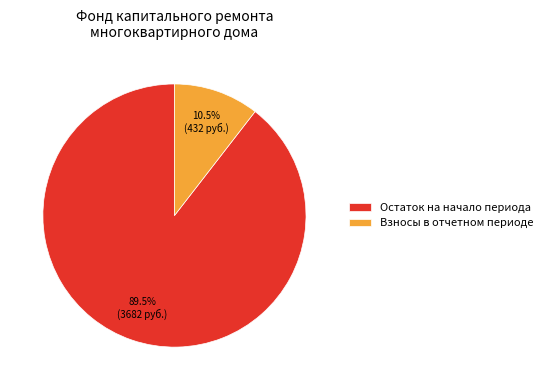

What is the ratio of the value at Остаток на начало периода to the value at Взносы в отчетном периоде?

8.5